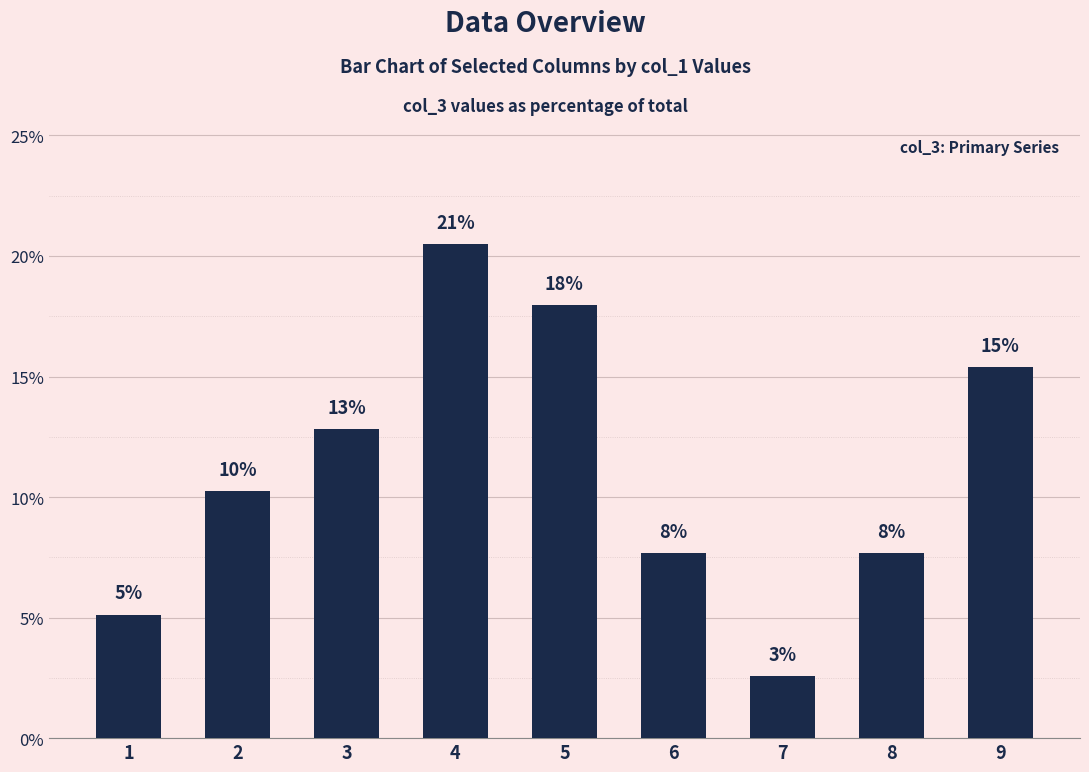

True or false: the data shows 0.7 at 7.

False